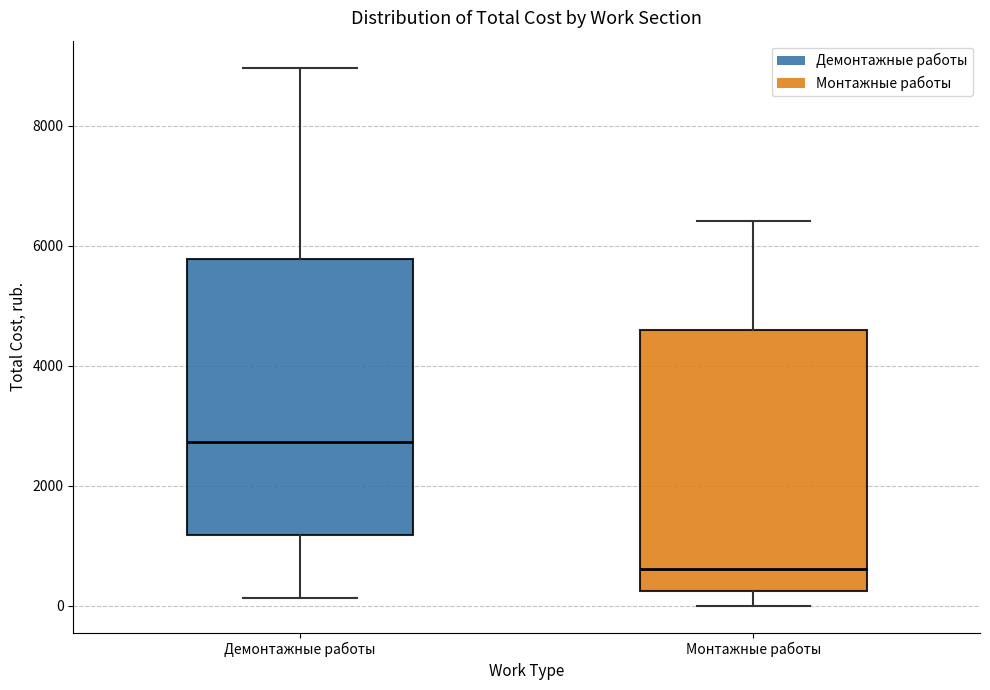

Comparing the boxes themselves (not the whiskers), which one is the tallest?

Демонтажные работы